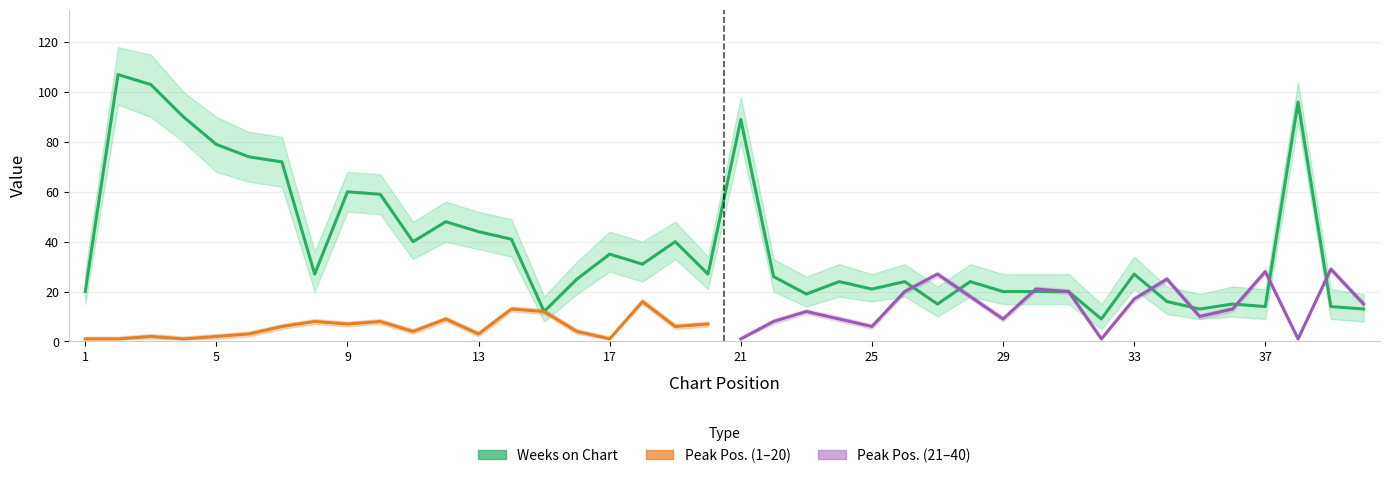

True or false: the data shows 13 at 9.

False